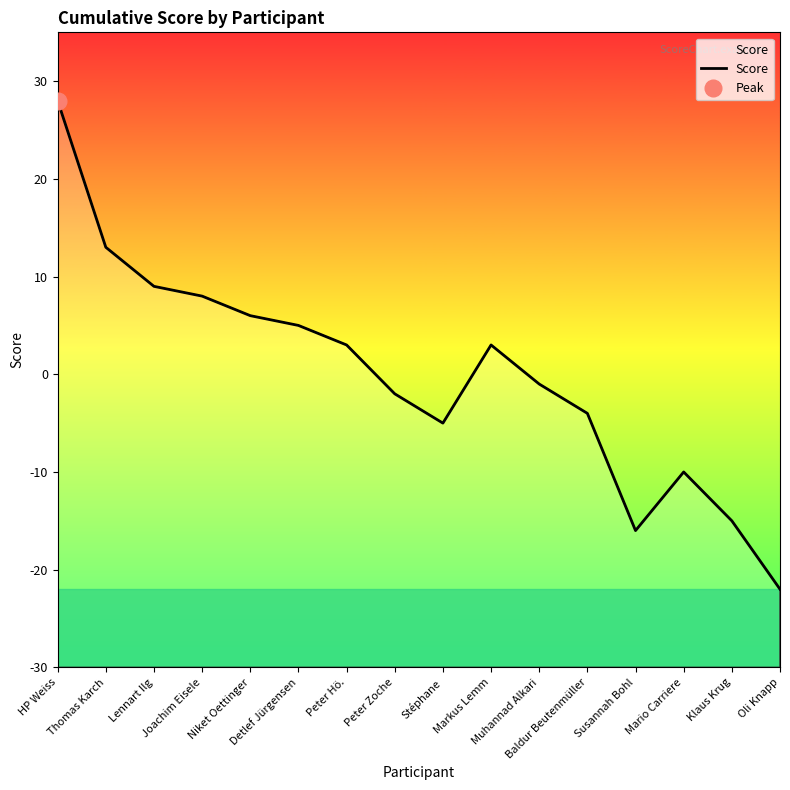

What is the smallest value displayed?

-22